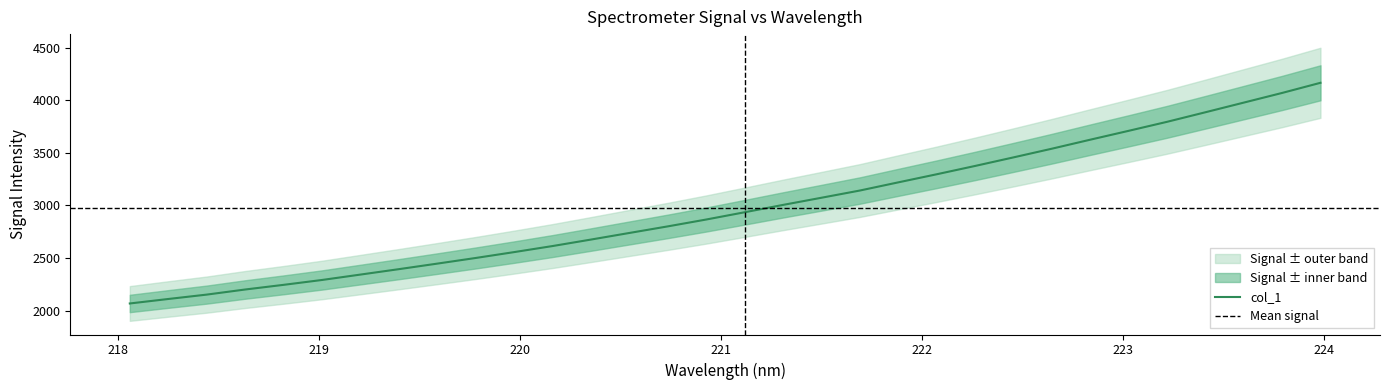

Count the number of data series in this chart.

1